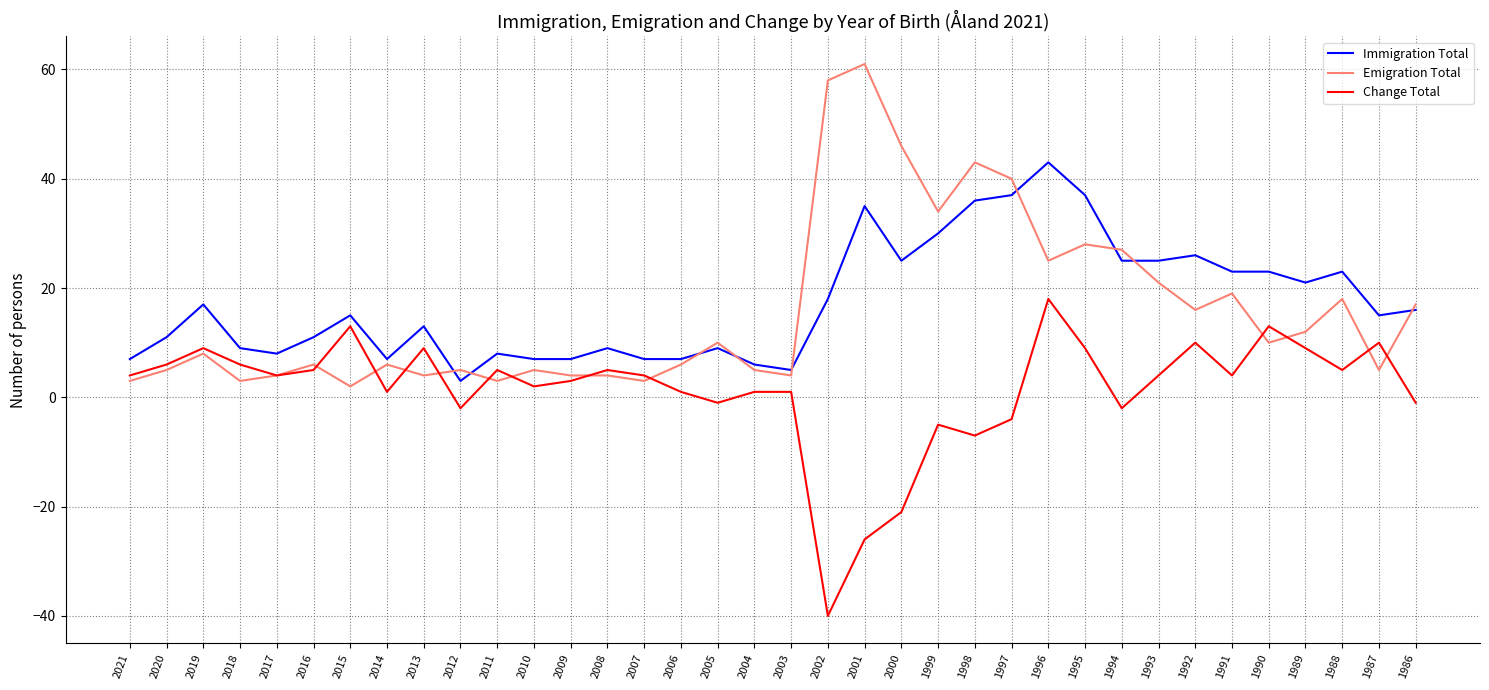

Is the value of Emigration Total at 1991 greater than the value of Change Total at 1992?

Yes